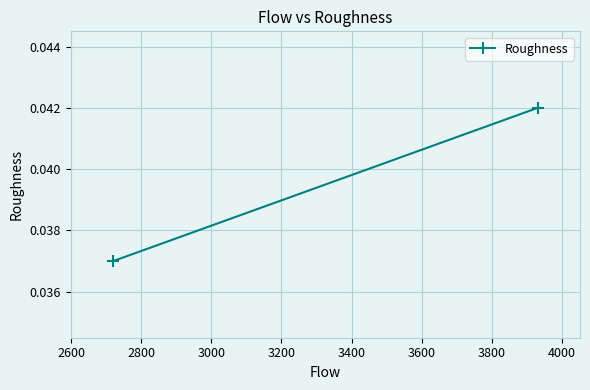

Is it true that the value at 2600 is 0.1?

False